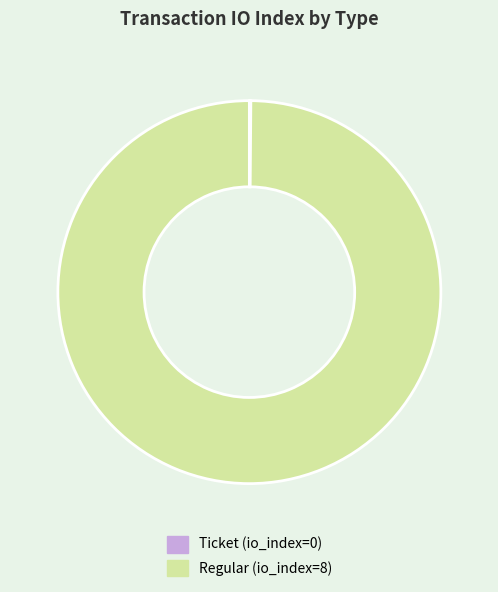

The Regular slice represents 100% of the pie. True or false?

True